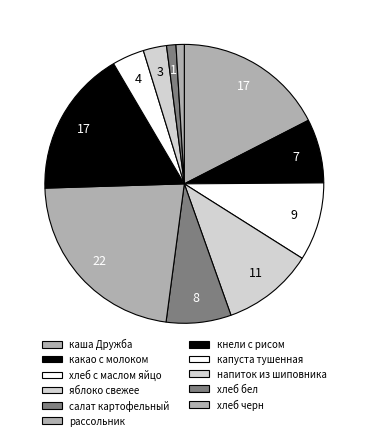

True or false: каша Дружба accounts for 32% of the total.

False